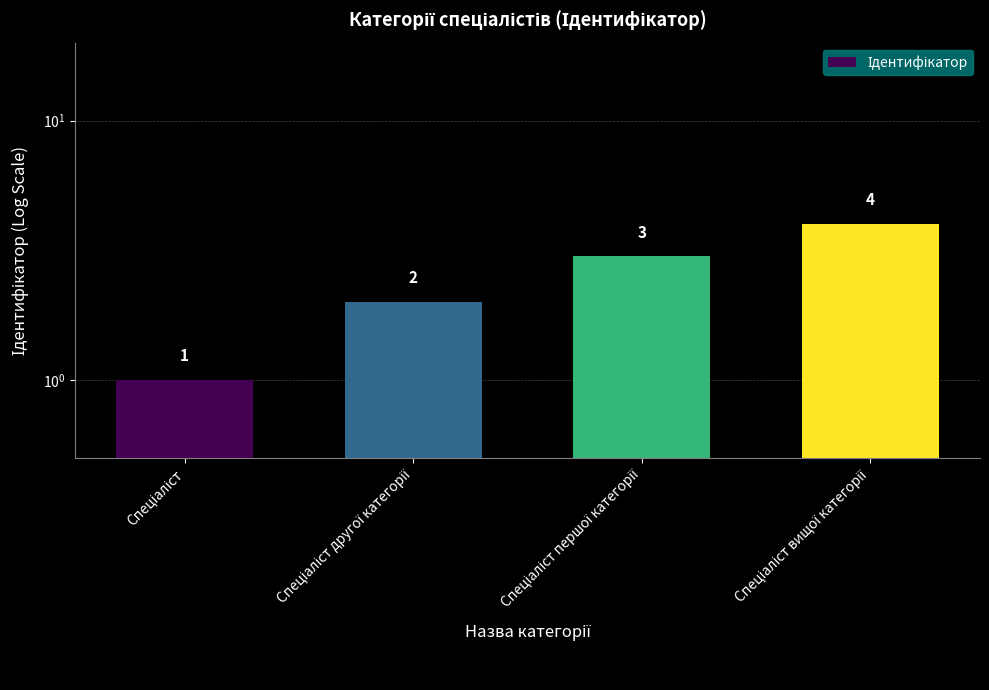

What is the label of the 2nd bar from the left?

Спеціаліст другої категорії